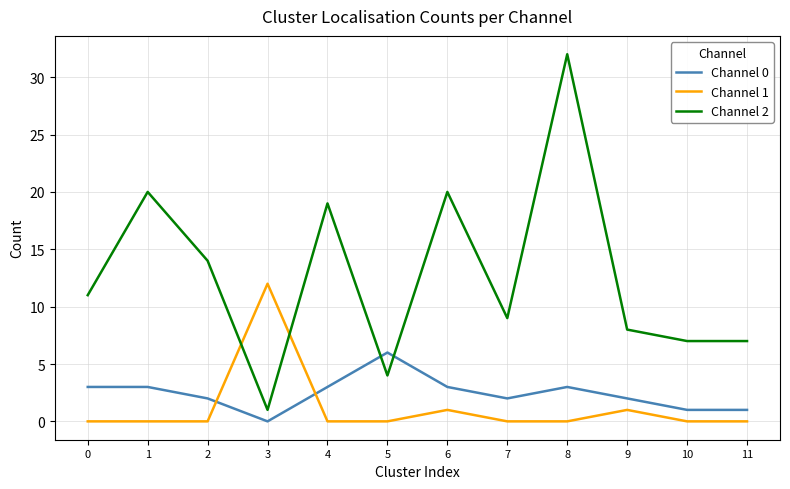

Where do Channel 2 and Channel 0 first cross each other?

4 and 5